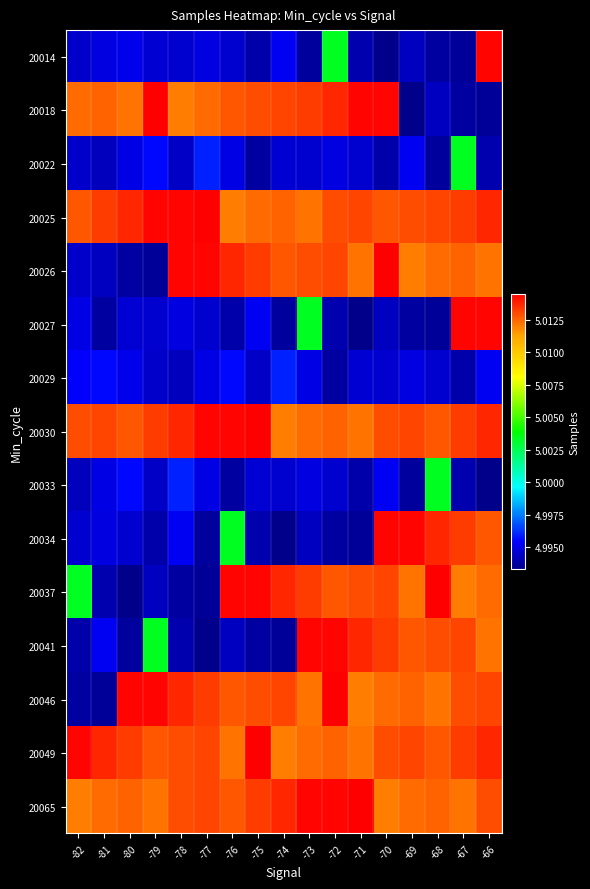

Rank the series at -82 from highest to lowest value.

20049, 20030, 20025, 20018, 20065, 20037, 20029, 20027, 20034, 20022, 20026, 20014, 20033, 20041, 20046